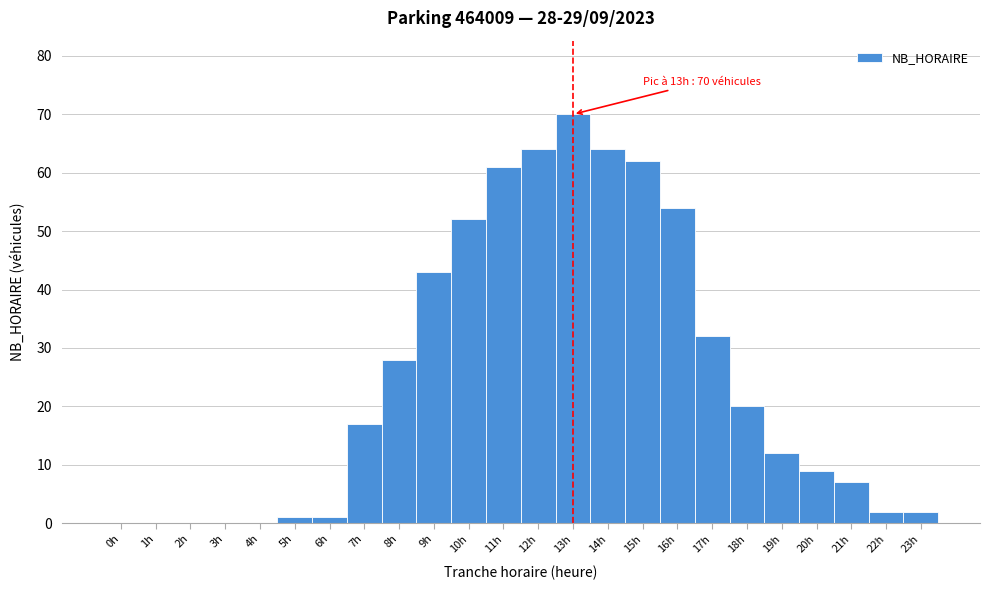

Which range on the x-axis has the tallest bar?

12.5 to 13.5